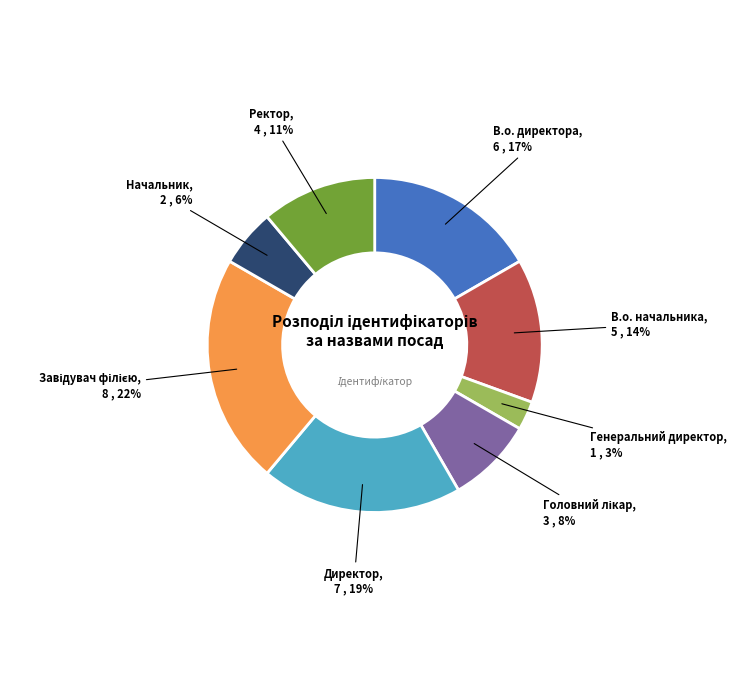

Which has a higher value, Начальник or Генеральний директор?

Начальник